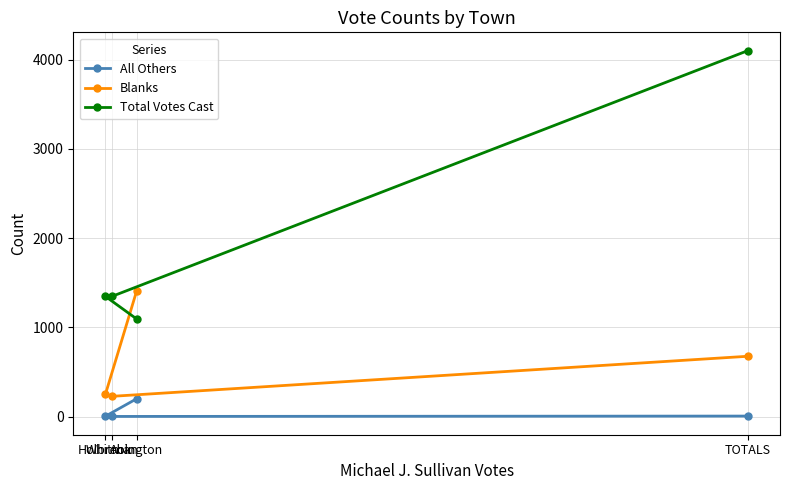

True or false: All Others has a value of 1 at Whitman.

False